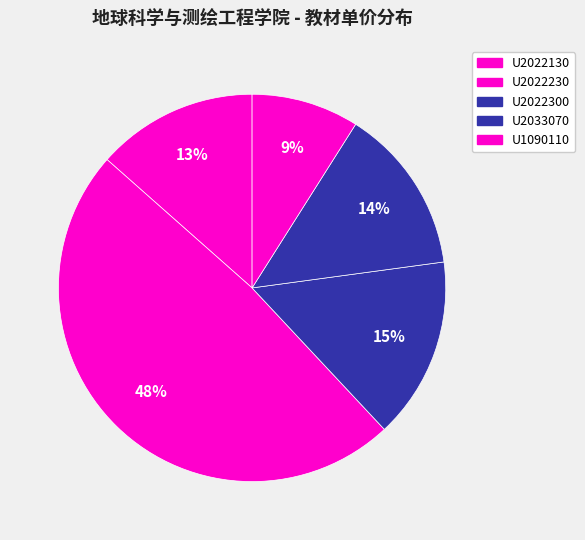

How many slices are in this pie chart?

5